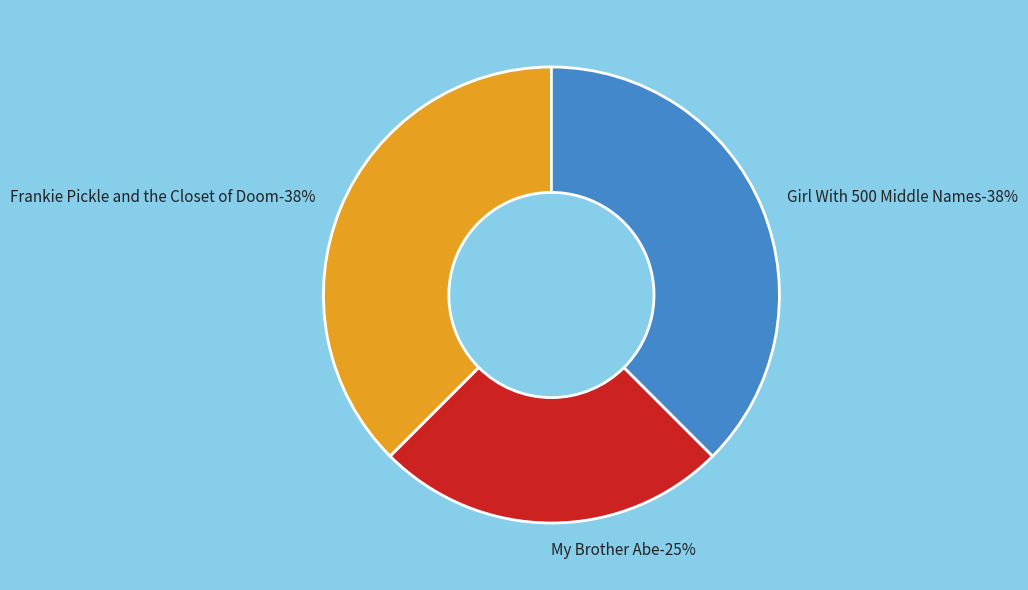

To the nearest percent, what portion does Frankie Pickle and the Closet of Doom represent?

38%